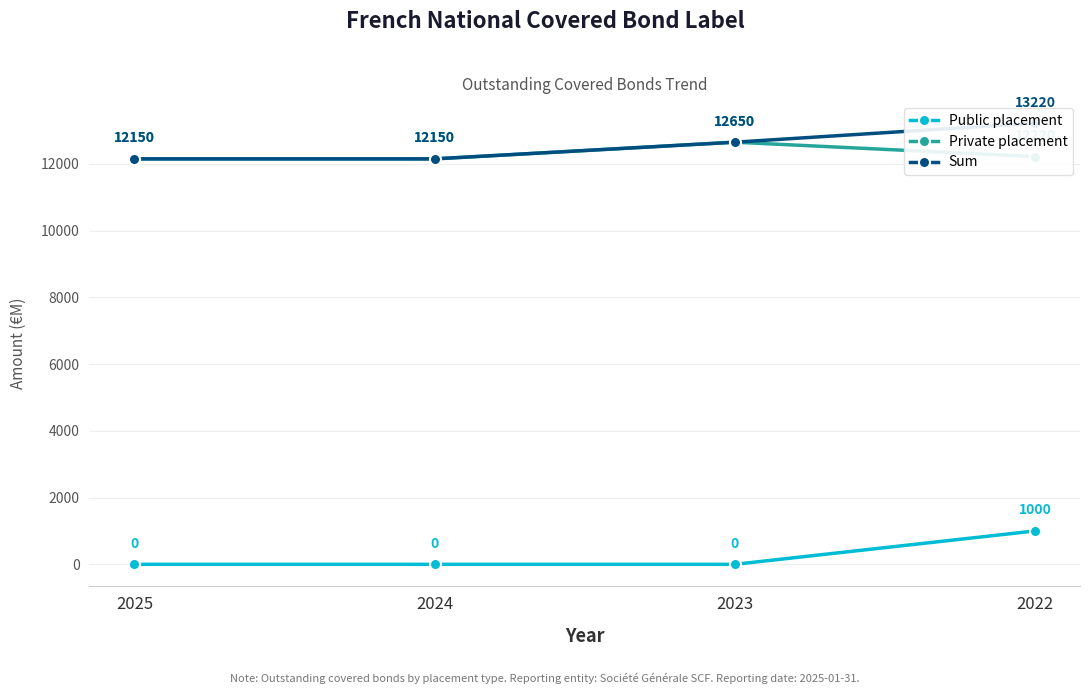

Count the number of categories in the chart.

4